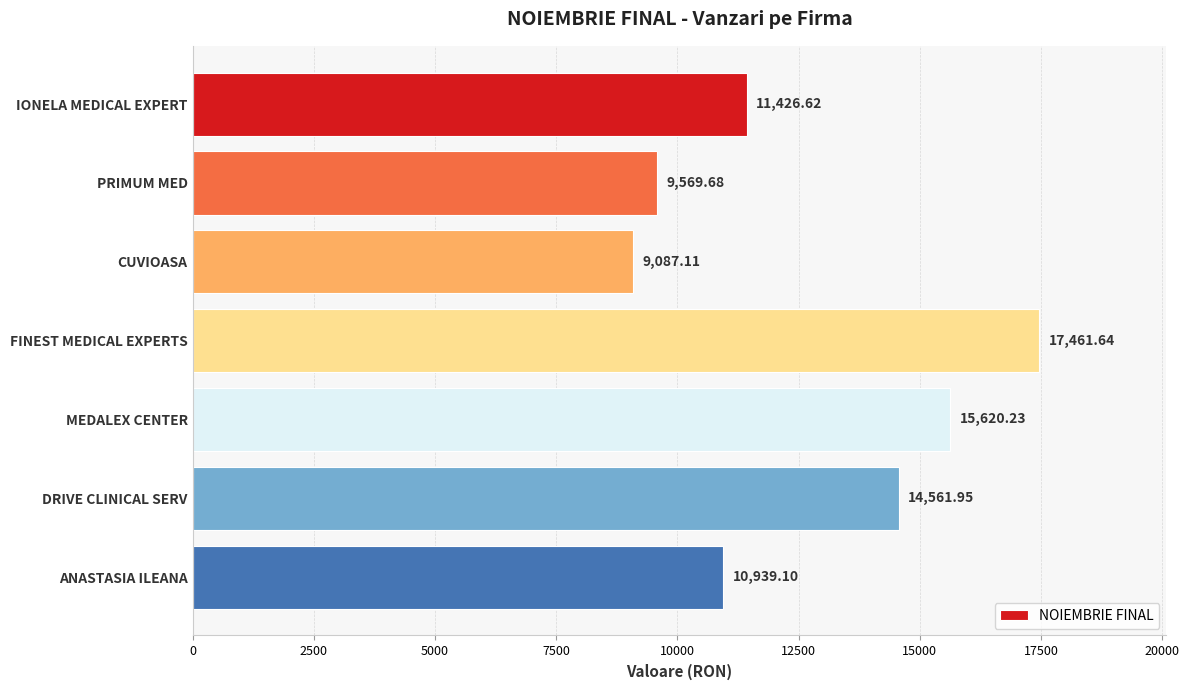

How many bars are there in total?

7